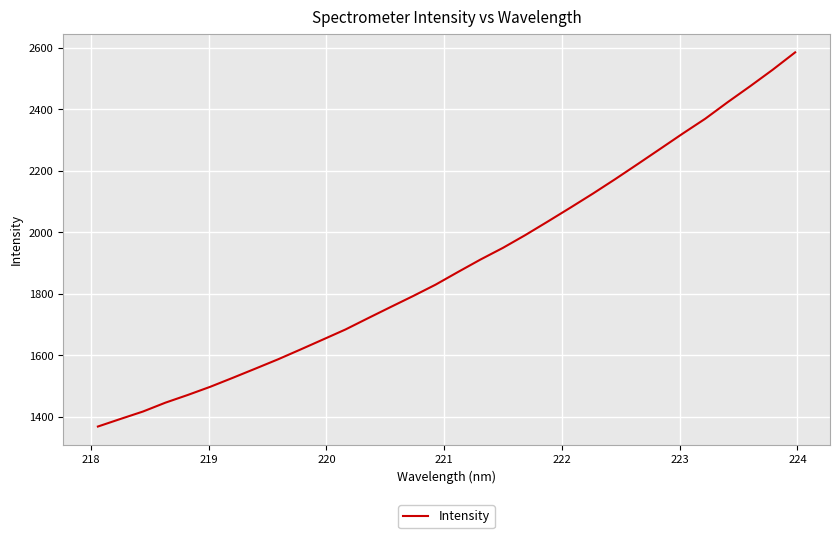

What is the difference between the maximum and minimum values?

1216.1